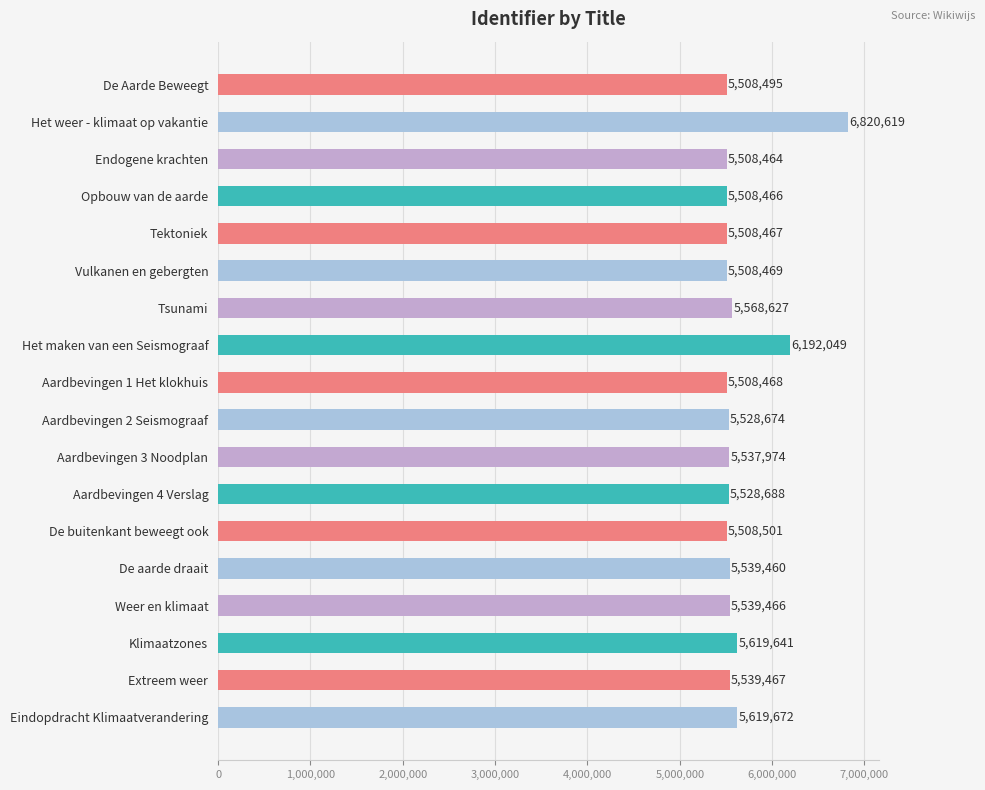

What is the label of the 18th bar from the top?

Eindopdracht Klimaatverandering